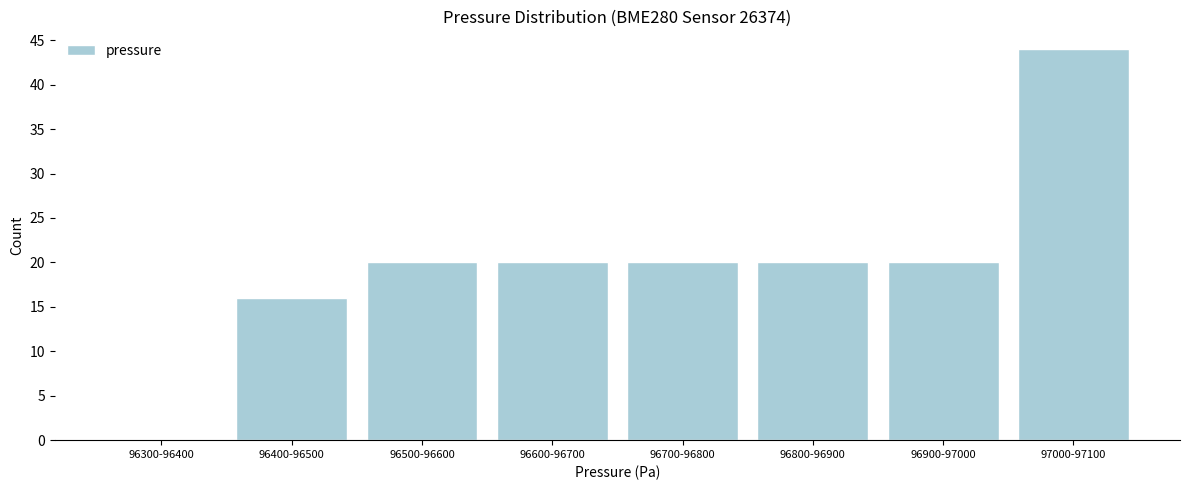

Reading right to left, transcribe all the data shown in this chart.

97000-97100=44	96900-97000=20	96800-96900=20	96700-96800=20	96600-96700=20	96500-96600=20	96400-96500=16	96300-96400=0